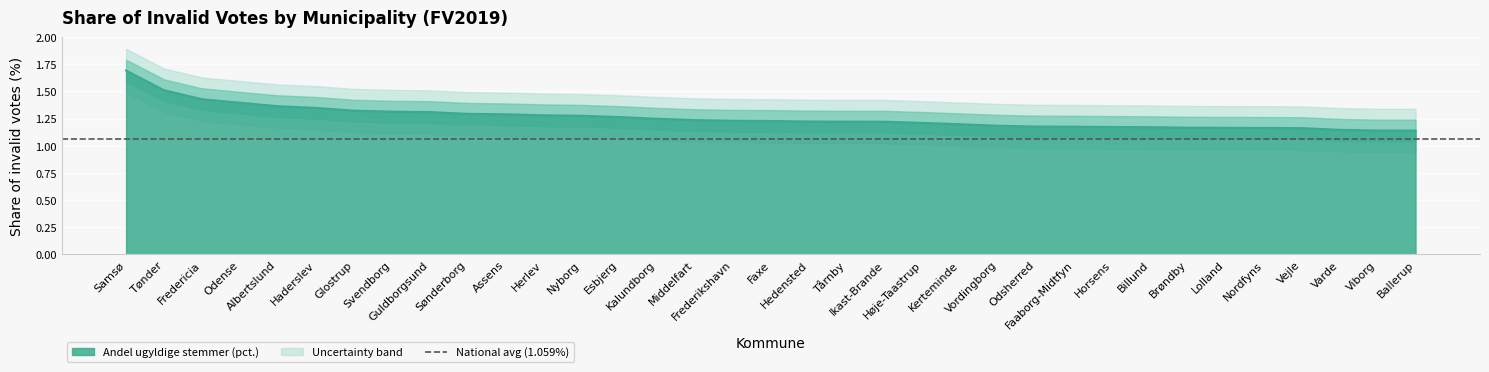

What value does the data have at Svendborg?

1.3